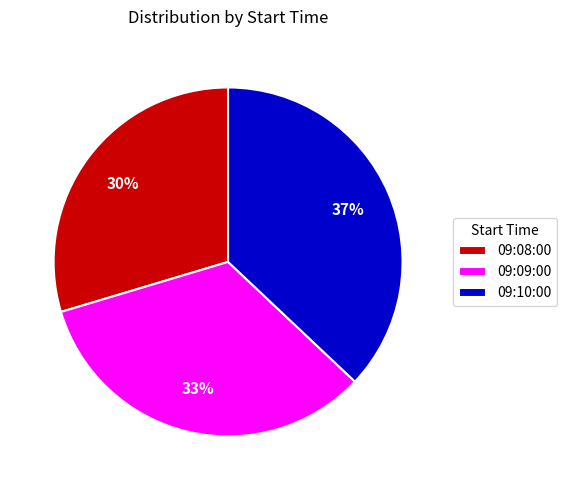

Does any single category account for the majority?

No